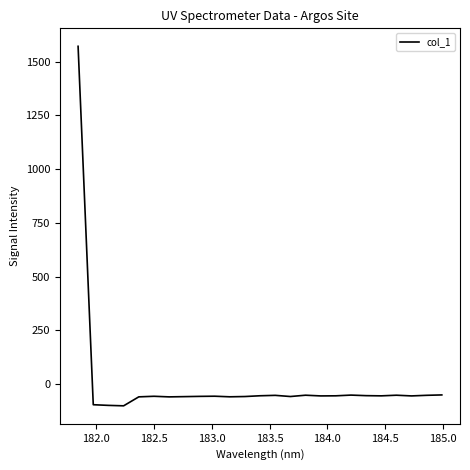

How many lines are shown in the chart?

1